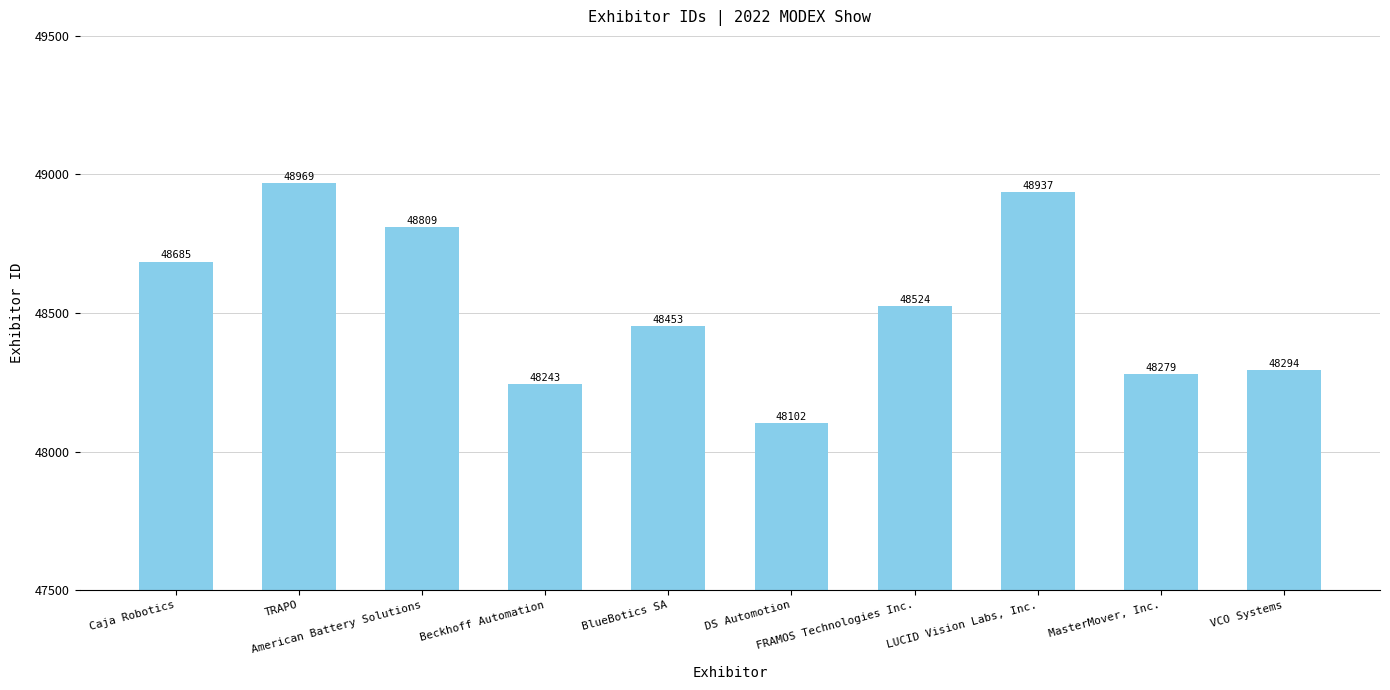

What is the smallest value displayed?

48102